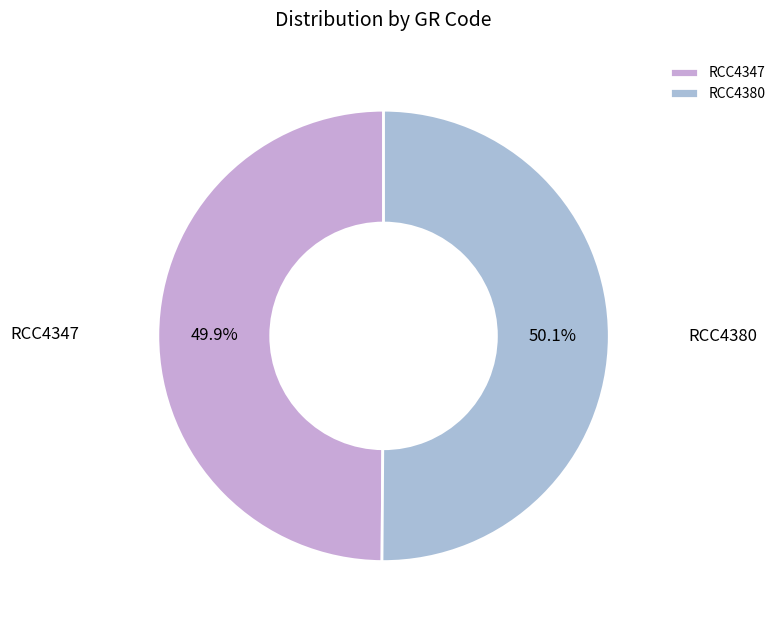

Is there any slice that represents more than half of the pie?

Yes